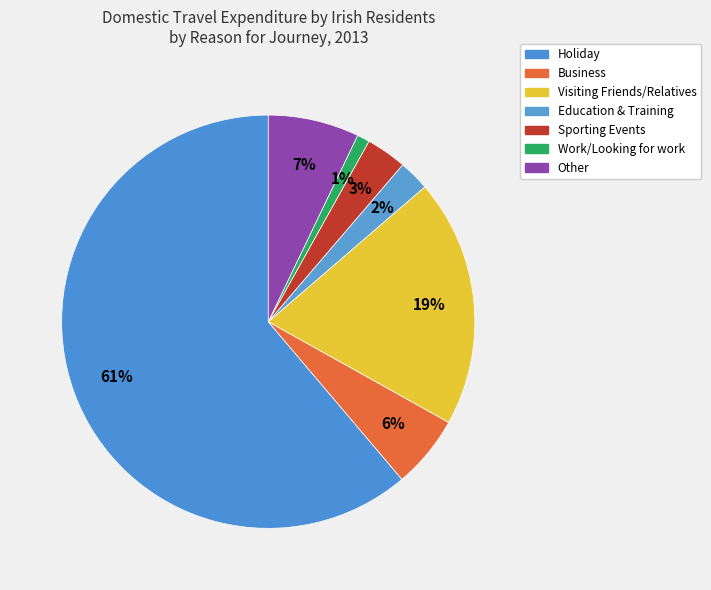

How many segments does this pie chart have?

7